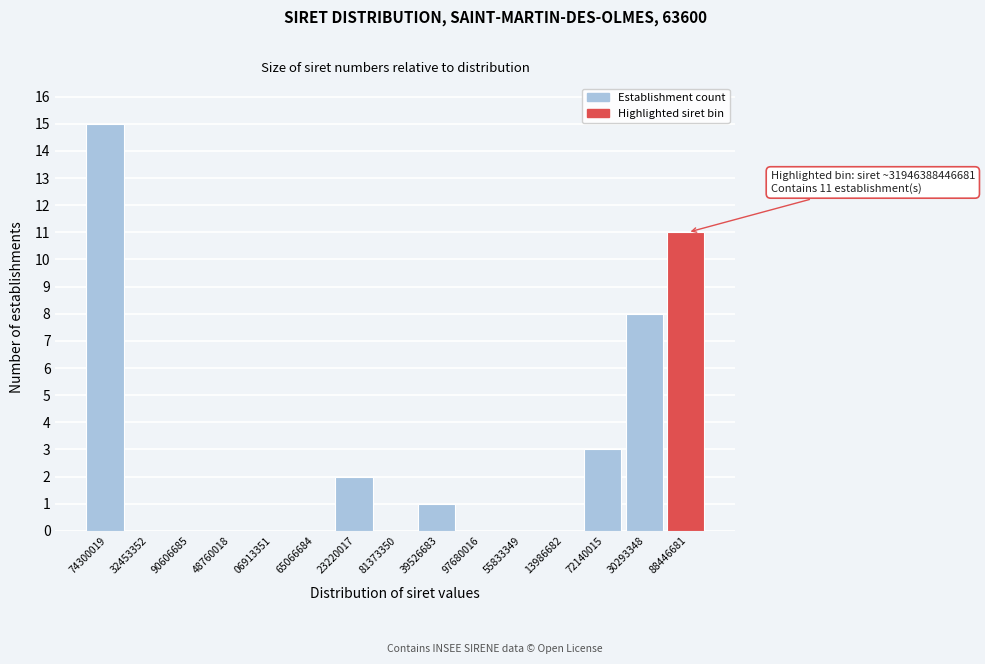

Reading right to left, extract all data points from this chart.

88446681=11	30293348=8	72140015=3	13986682=0	55833349=0	97680016=0	39526683=1	81373350=0	23220017=2	65066684=0	06913351=0	48760018=0	90606685=0	32453352=0	74300019=15